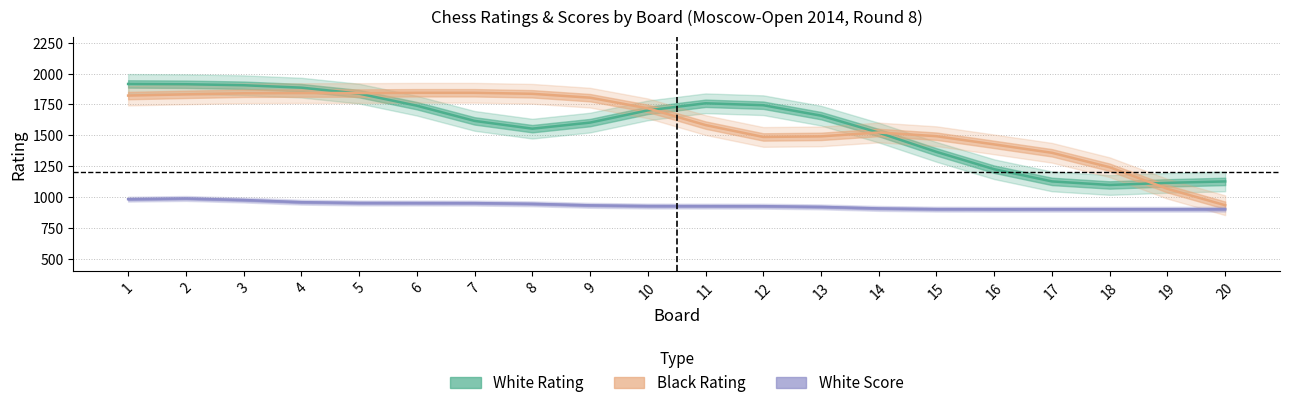

Where is White Score (scaled) nearest to the value 943?

8